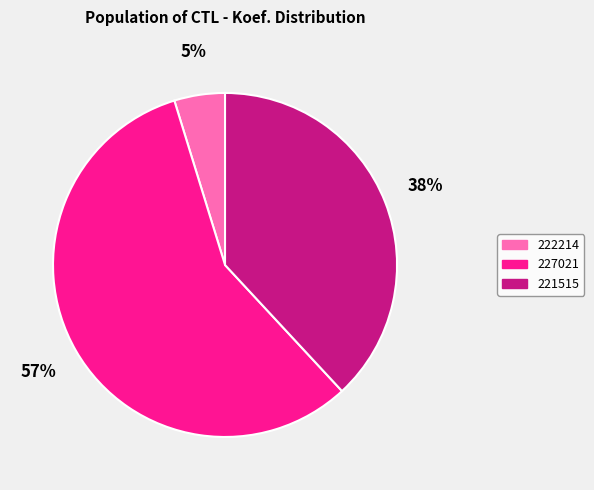

To the nearest percent, what is the combined percentage of 227021 and 222214?

62%